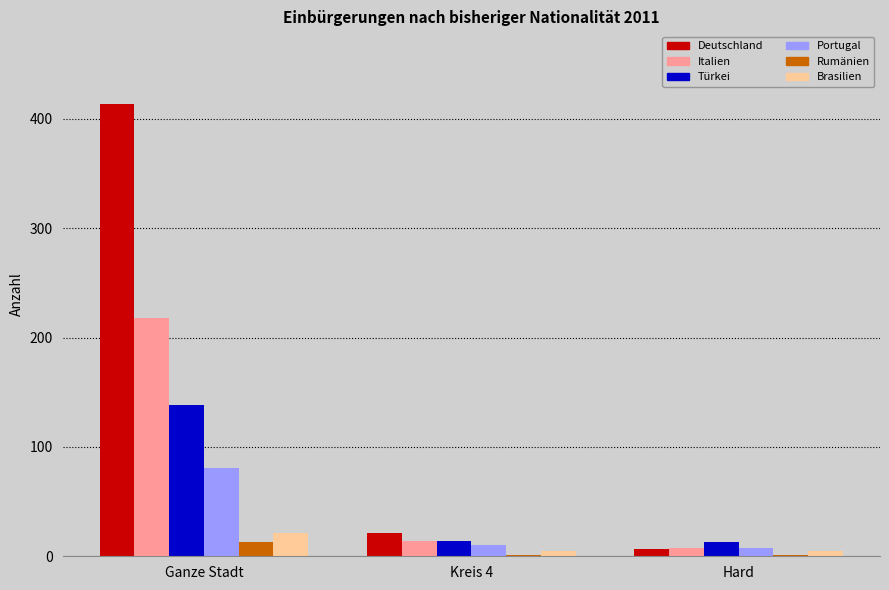

Are the bars horizontal?

No